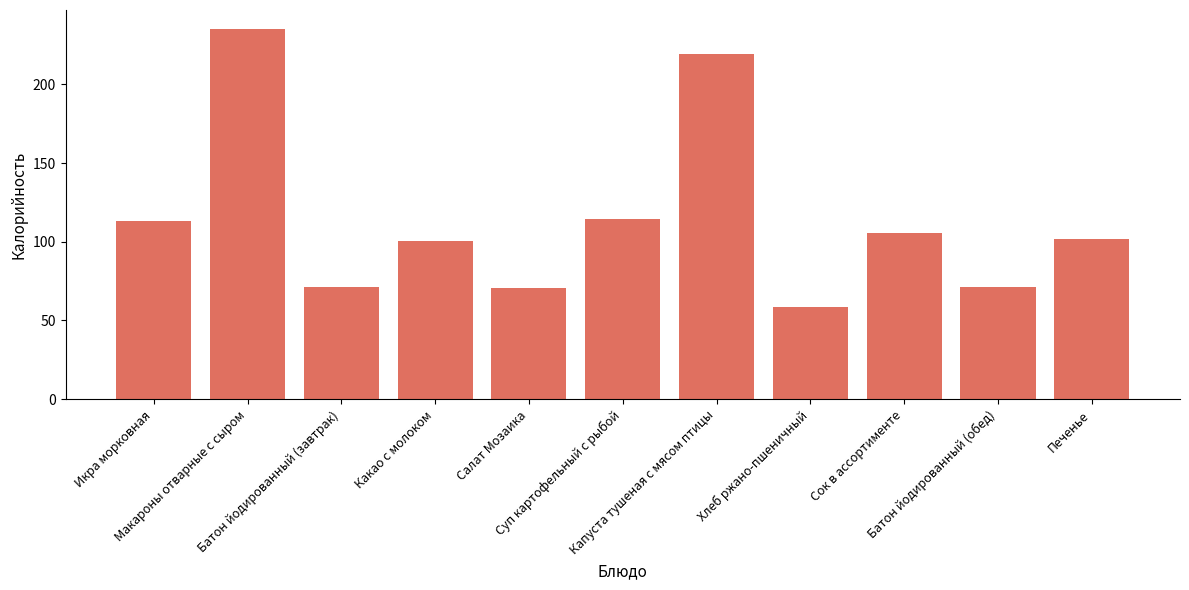

What is the maximum value shown in the chart?

235.4